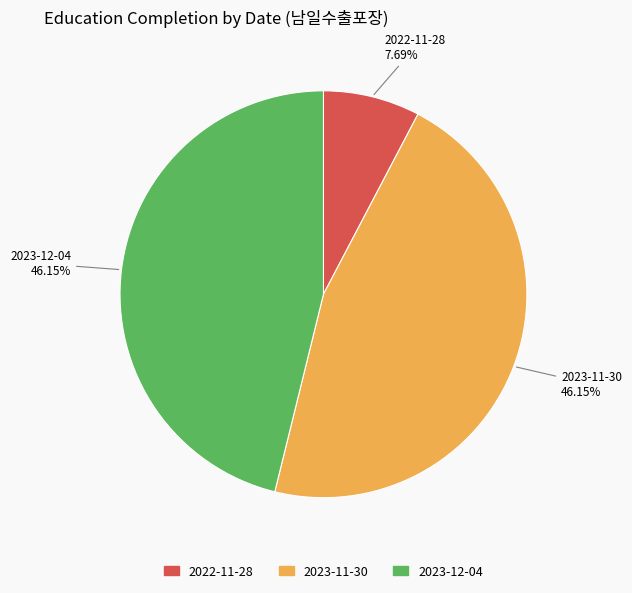

Which has a higher value, 2023-12-04 or 2022-11-28?

2023-12-04